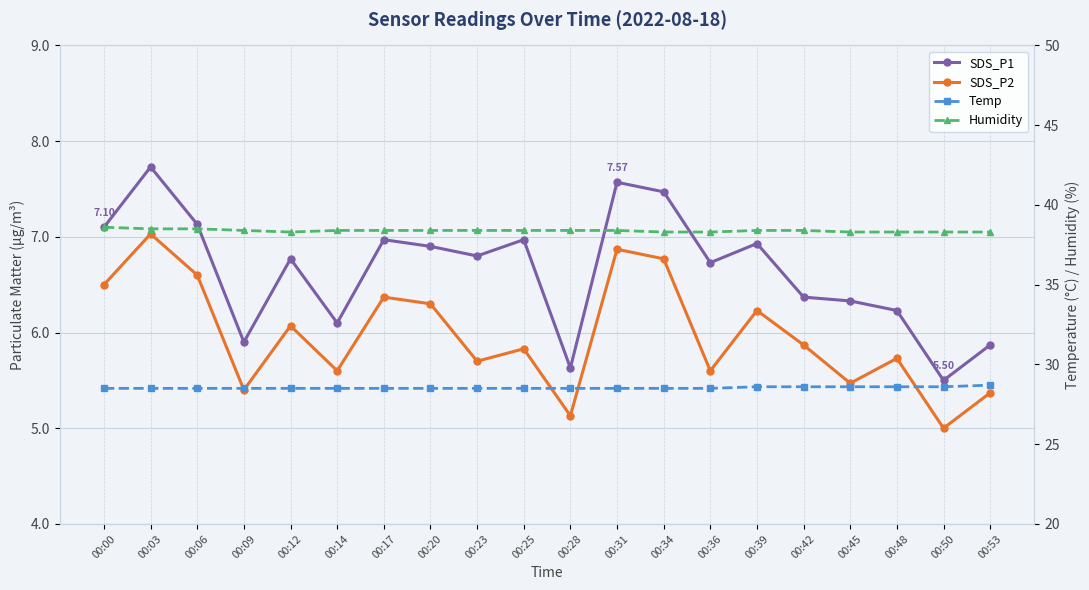

What is the value of the Humidity point at the 20th from the left?

38.3